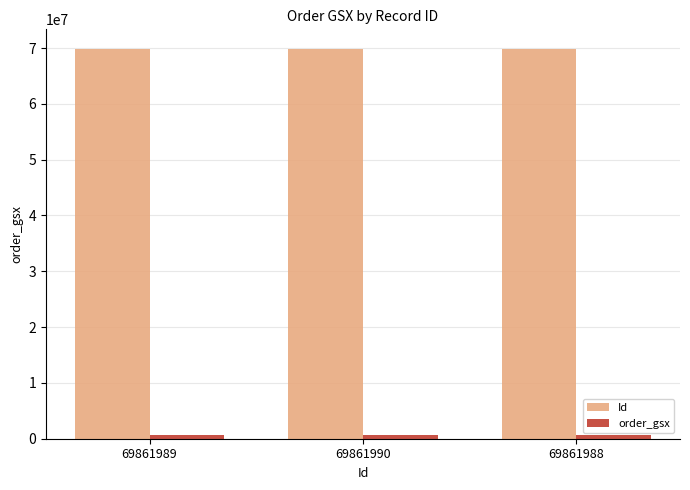

What is the label of the 1st bar from the left?

69861989